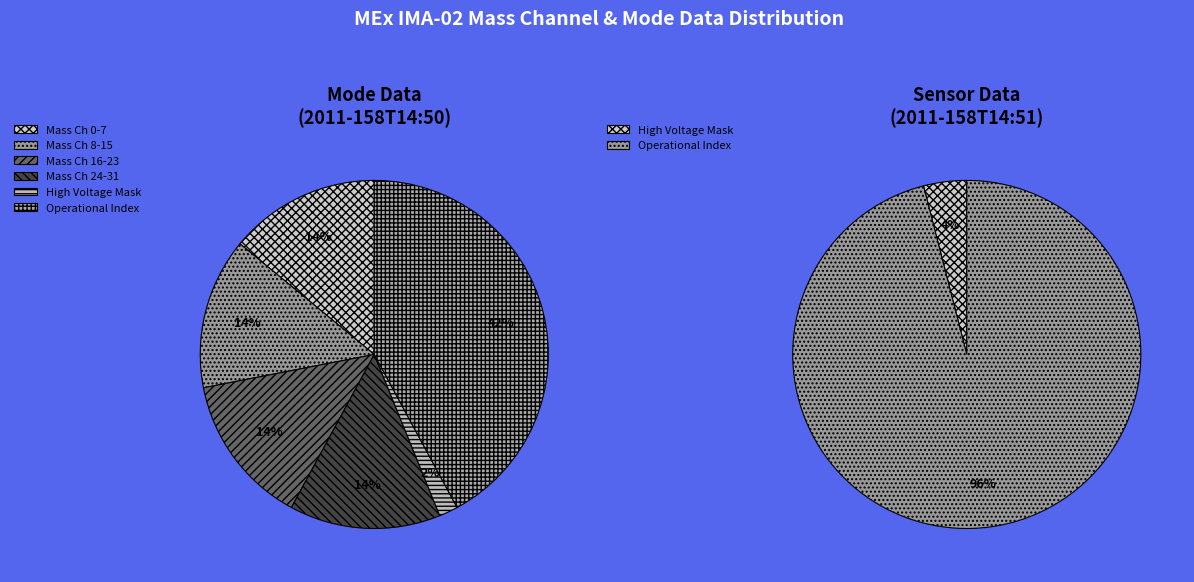

The Polar Angle Sum Mode slice represents 1% of the pie. True or false?

False